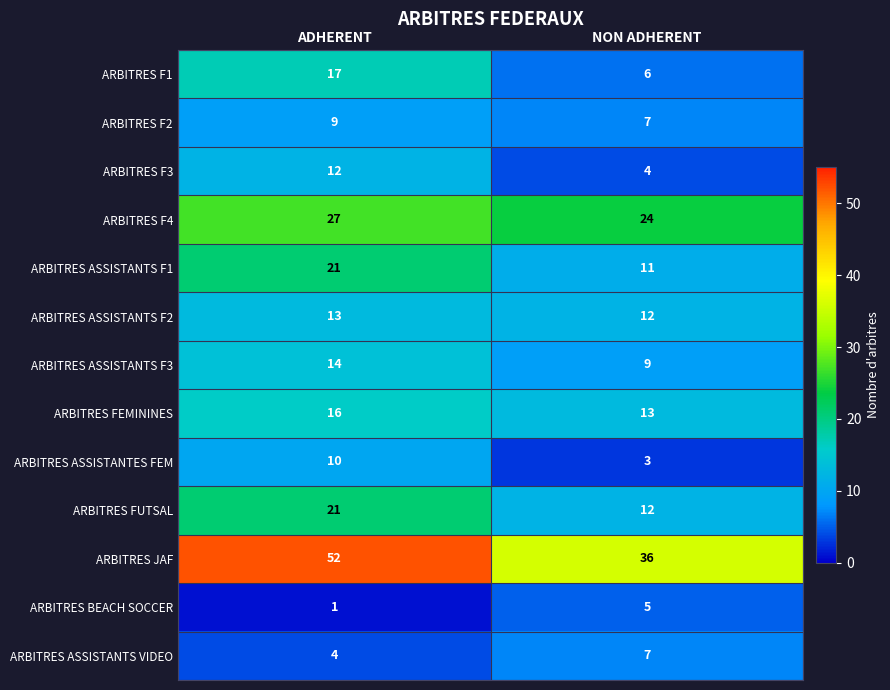

Reading left to right, extract all data points from this chart.

ARBITRES F1: ADHERENT=17	NON ADHERENT=6
ARBITRES F2: ADHERENT=9	NON ADHERENT=7
ARBITRES F3: ADHERENT=12	NON ADHERENT=4
ARBITRES F4: ADHERENT=27	NON ADHERENT=24
ARBITRES ASSISTANTS F1: ADHERENT=21	NON ADHERENT=11
ARBITRES ASSISTANTS F2: ADHERENT=13	NON ADHERENT=12
ARBITRES ASSISTANTS F3: ADHERENT=14	NON ADHERENT=9
ARBITRES FEMININES: ADHERENT=16	NON ADHERENT=13
ARBITRES ASSISTANTES FEM: ADHERENT=10	NON ADHERENT=3
ARBITRES FUTSAL: ADHERENT=21	NON ADHERENT=12
ARBITRES JAF: ADHERENT=52	NON ADHERENT=36
ARBITRES BEACH SOCCER: ADHERENT=1	NON ADHERENT=5
ARBITRES ASSISTANTS VIDEO: ADHERENT=4	NON ADHERENT=7